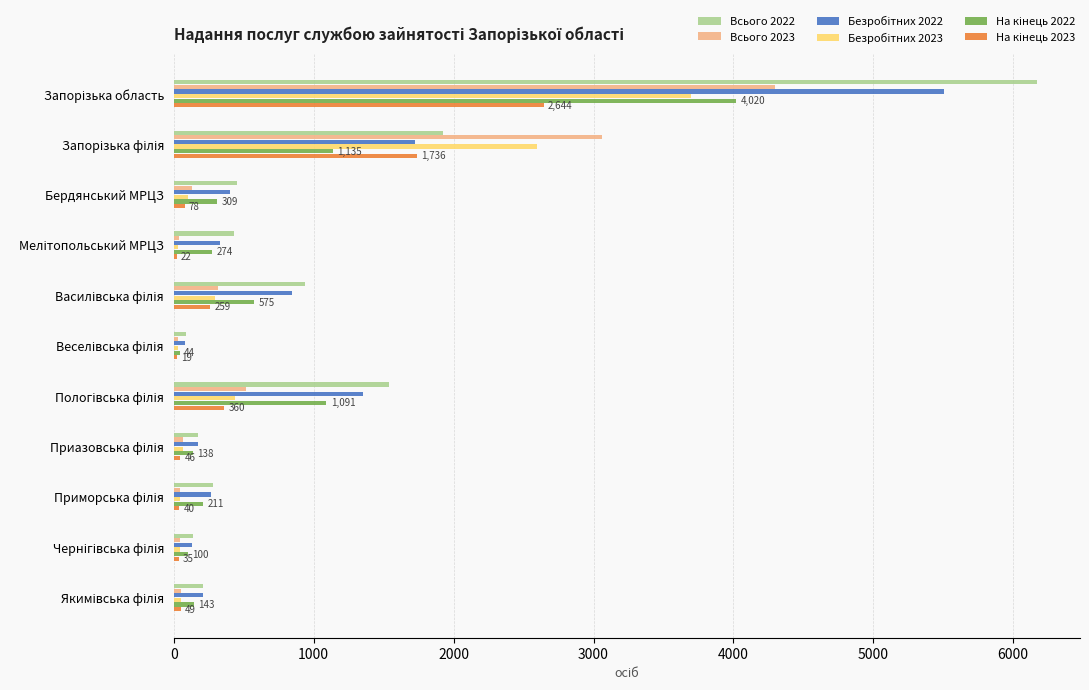

How many distinct data groups are displayed?

6